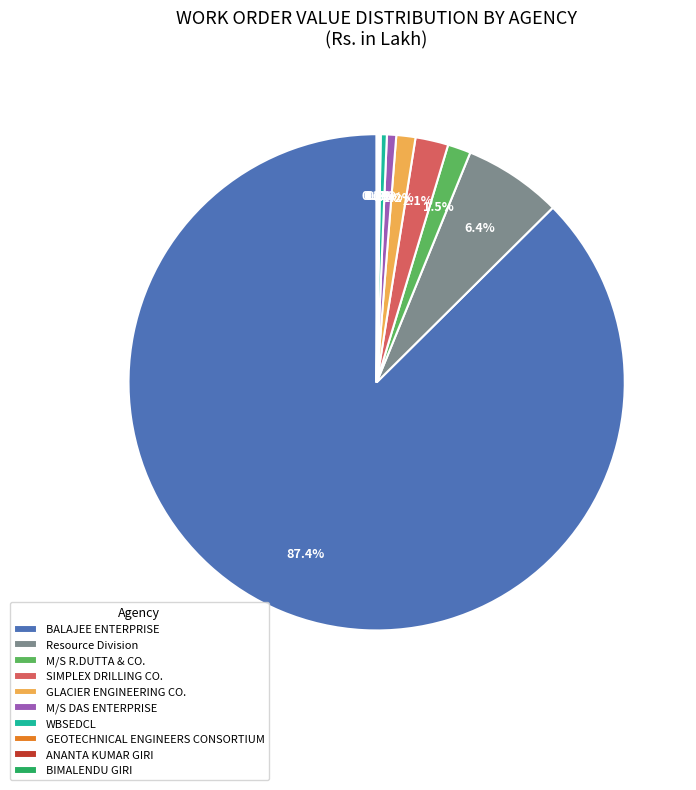

What is the ratio of the value at SIMPLEX DRILLING CO. to the value at Resource Division?

0.3